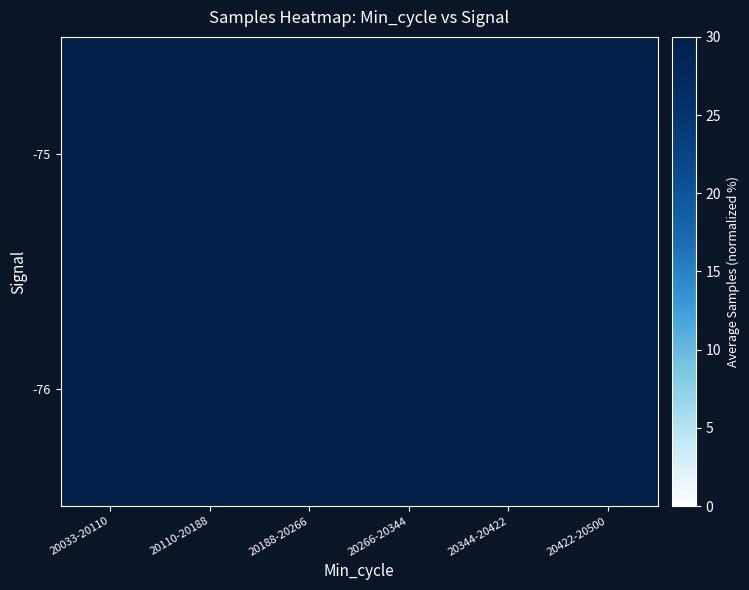

Which label corresponds to the largest value in the chart?

20344-20422